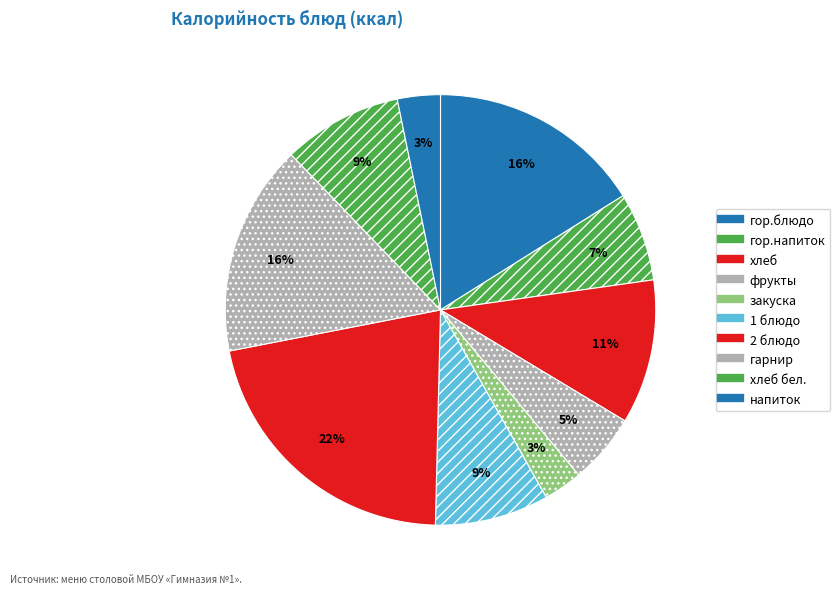

How many slices are in this pie chart?

10